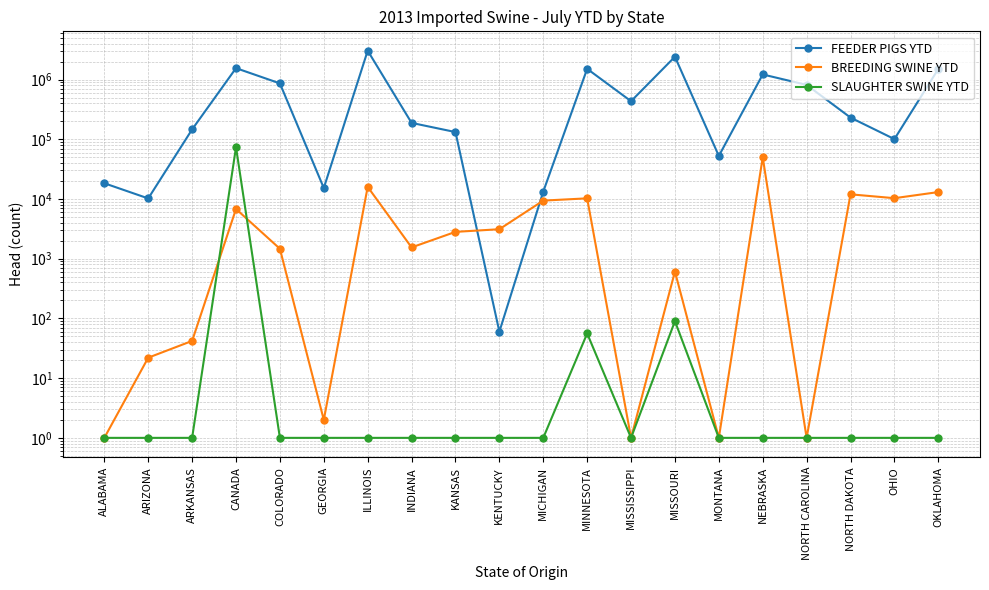

Between KENTUCKY and NEBRASKA, which series saw the biggest shift?

FEEDER PIGS YTD